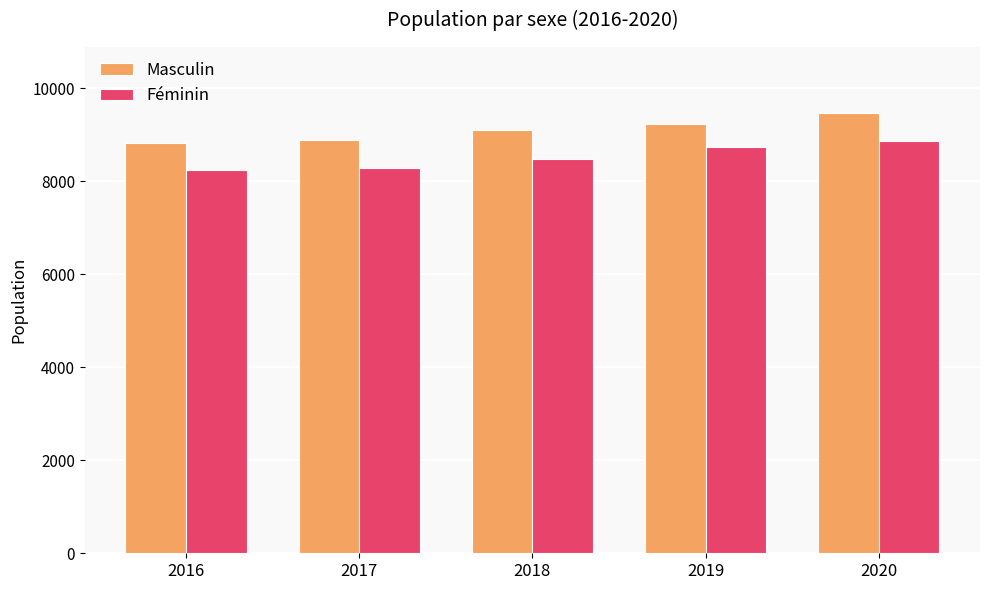

At which category is the sum across all series the highest?

2020